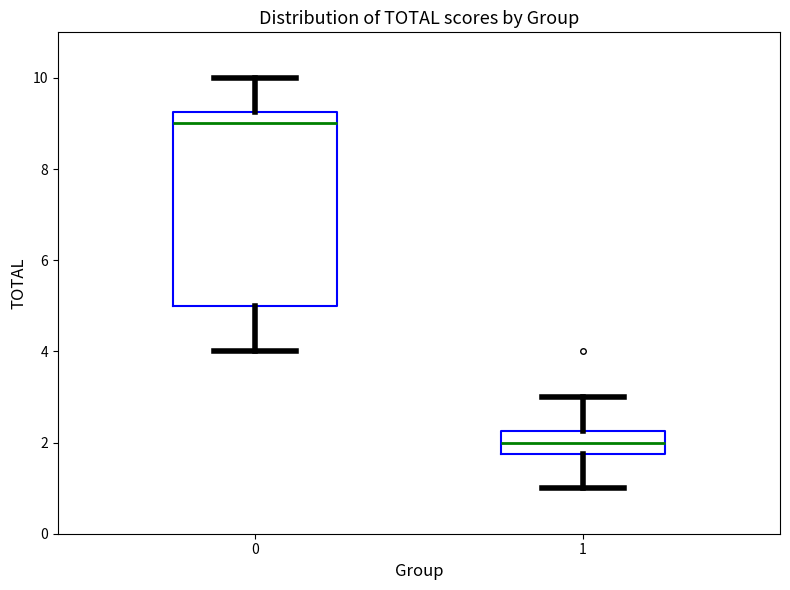

Comparing the boxes themselves (not the whiskers), which one is the tallest?

0